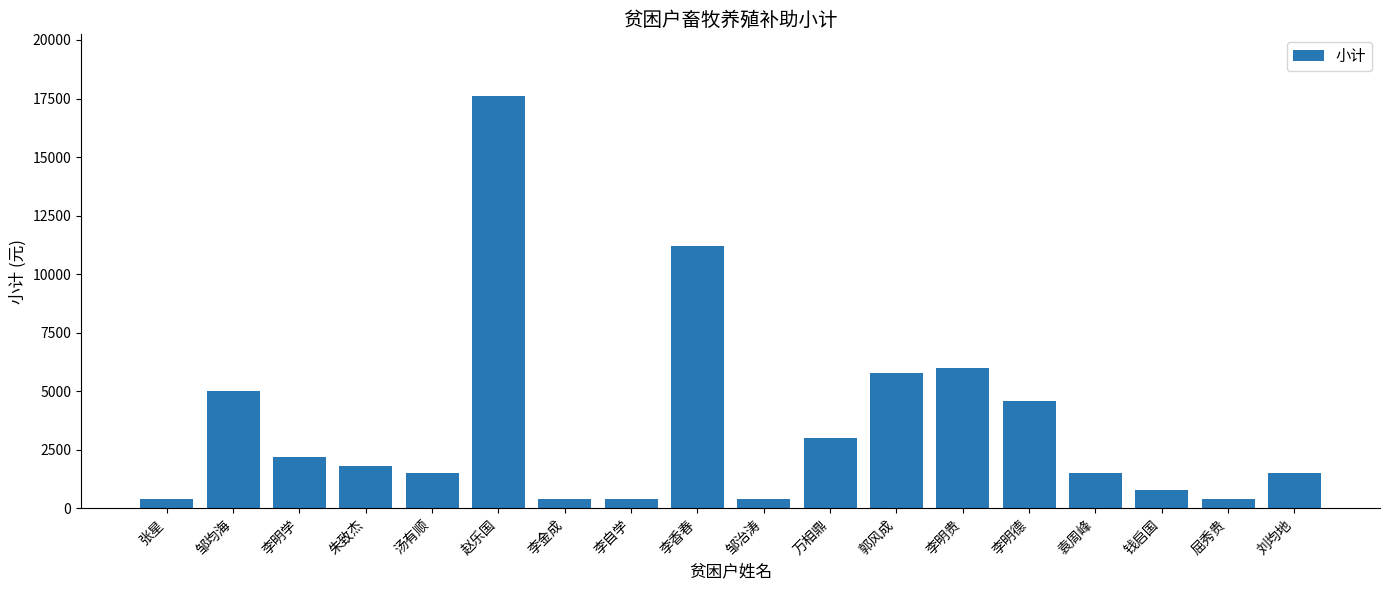

At which label is the value closest to 9000?

李香春